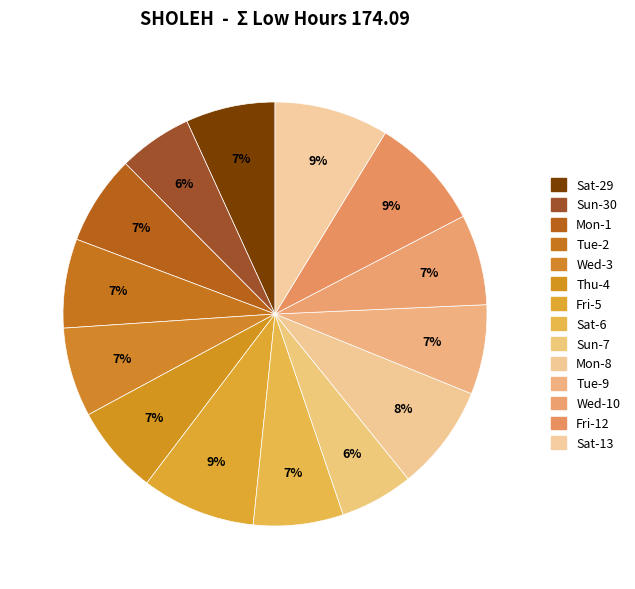

To the nearest percent, what is the average slice percentage?

7%